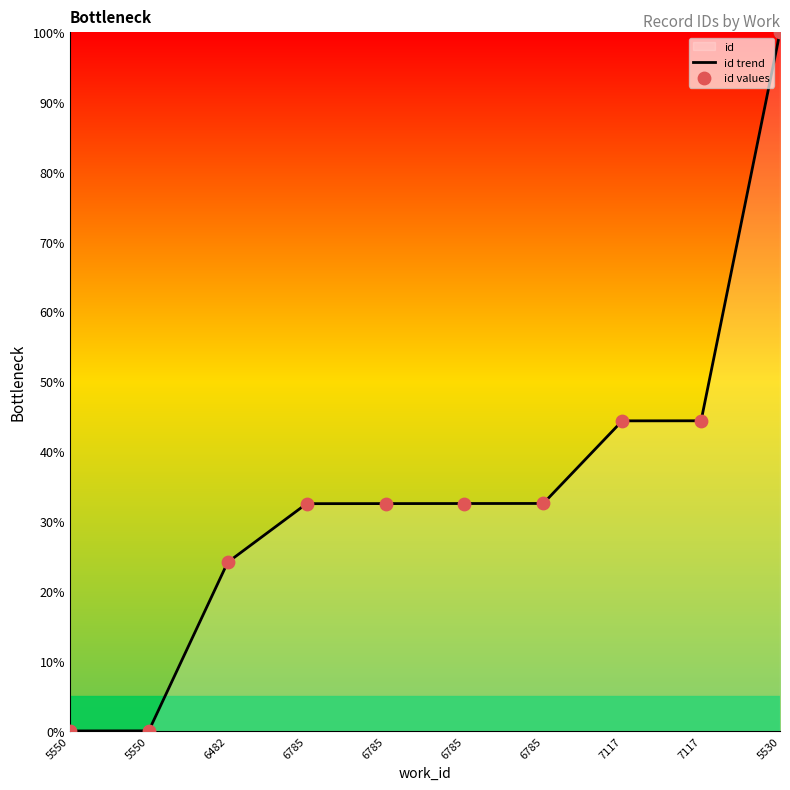

Approximately how many times larger is the value at 6785 compared to 6785?

1.0